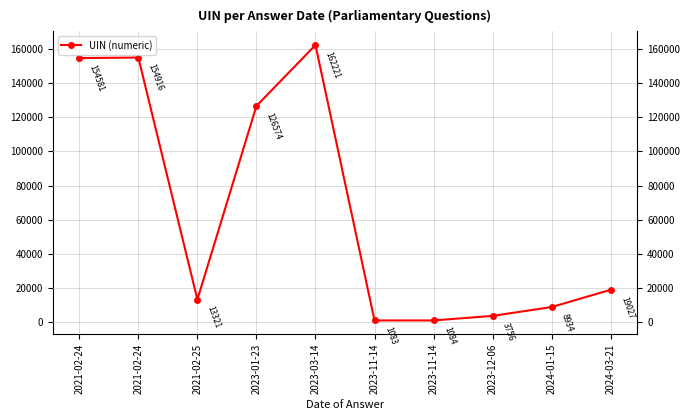

List the labels in order of value, largest first.

2023-03-14, 2021-02-24, 2021-02-24, 2023-01-23, 2024-03-21, 2021-02-25, 2024-01-15, 2023-12-06, 2023-11-14, 2023-11-14